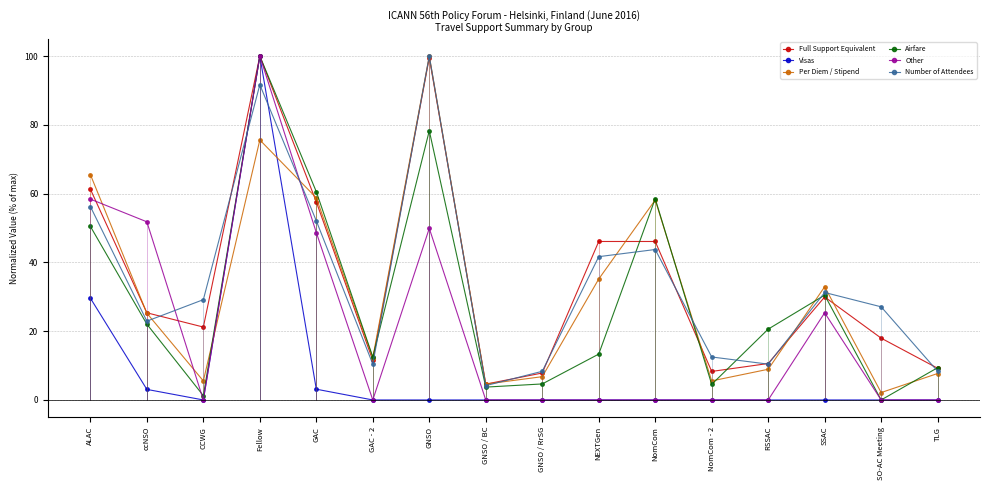

True or false: Visas has more than 2 points higher than both neighbors.

False